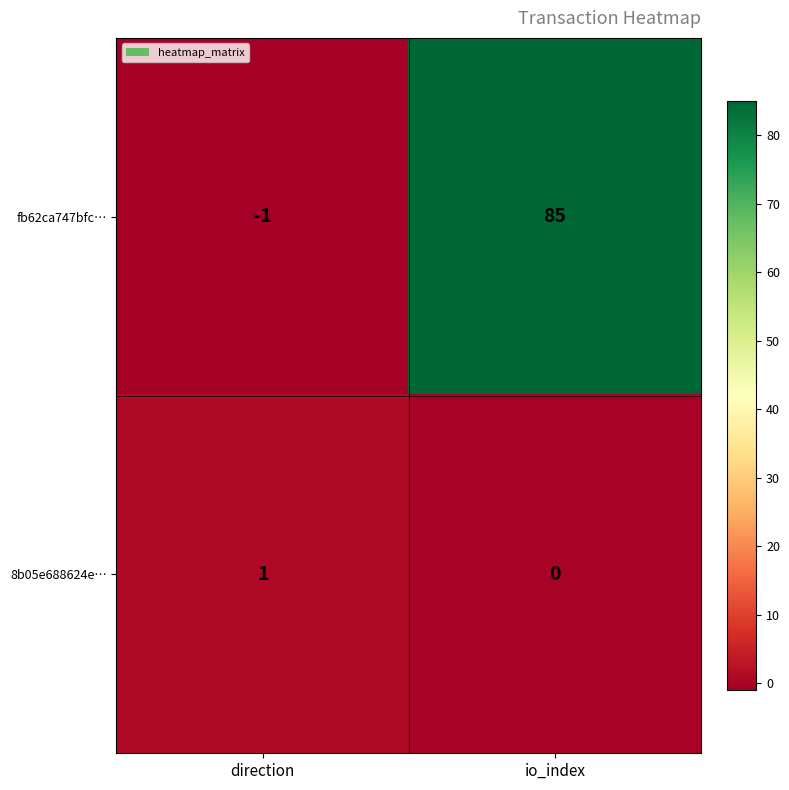

List the labels in order of fb62ca747bfc… value, smallest first.

direction, io_index